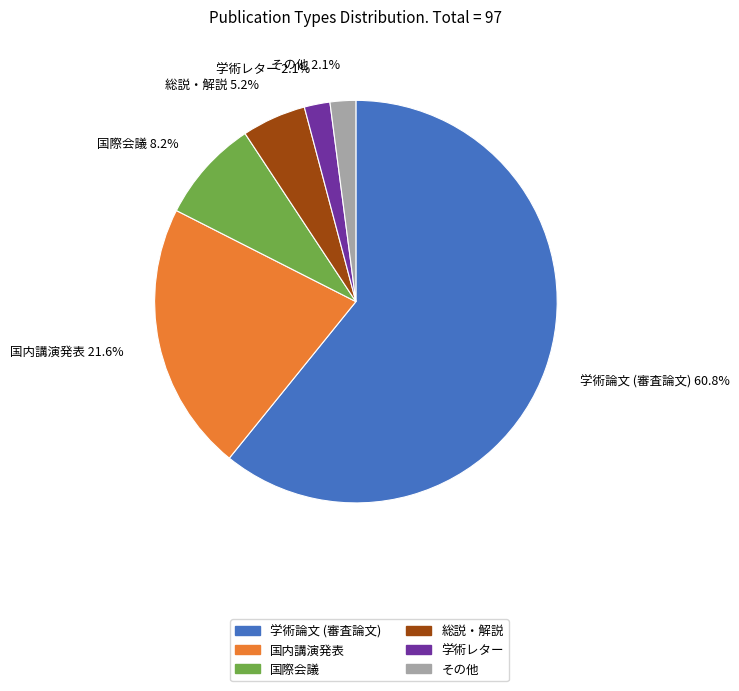

Which slice is the largest?

学術論文 (審査論文)